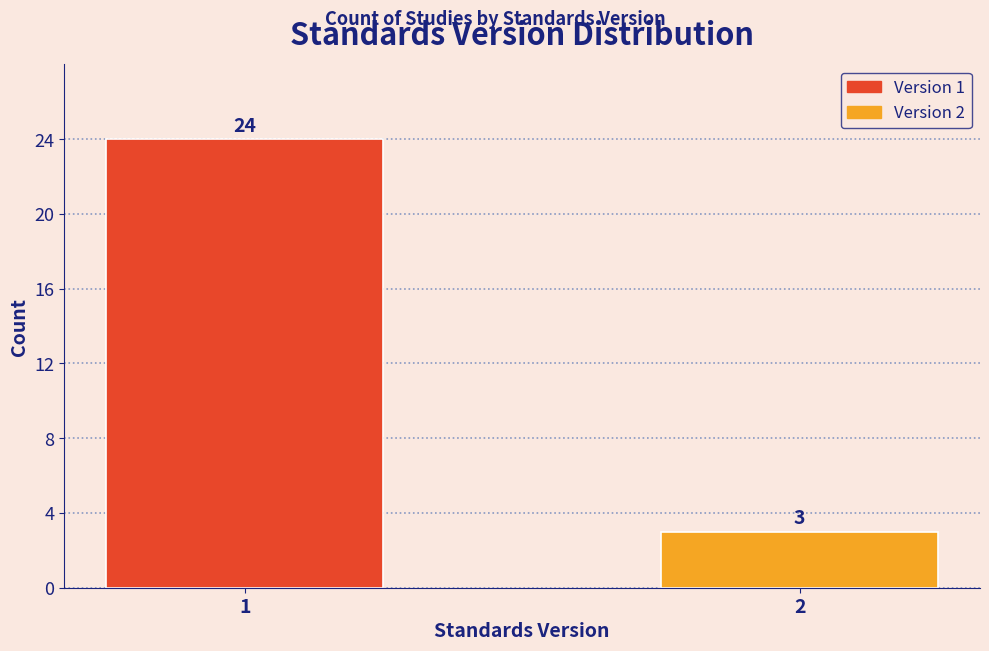

Reading left to right, list all the values displayed in this chart.

1=24	2=3